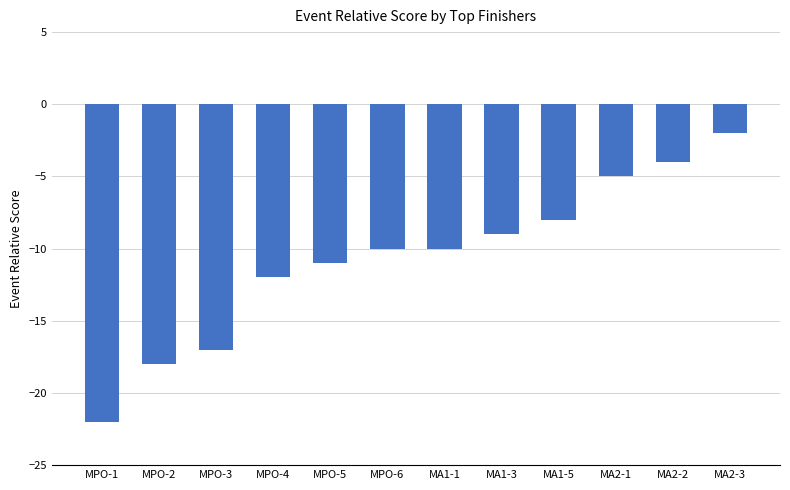

Count the number of values greater than -10.

5